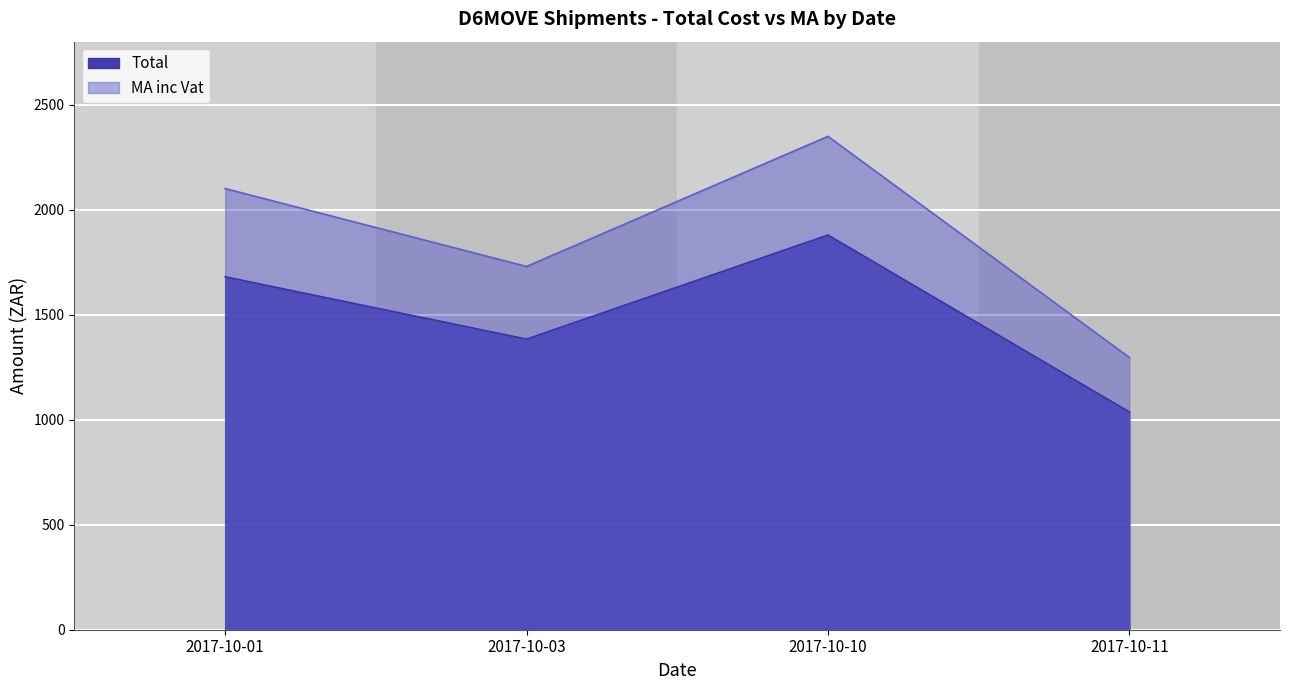

What is the minimum value shown in the chart?

1037.0